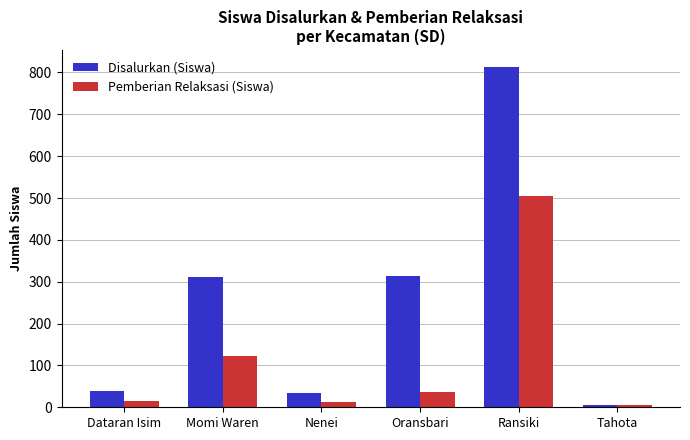

How many groups of bars are there?

6